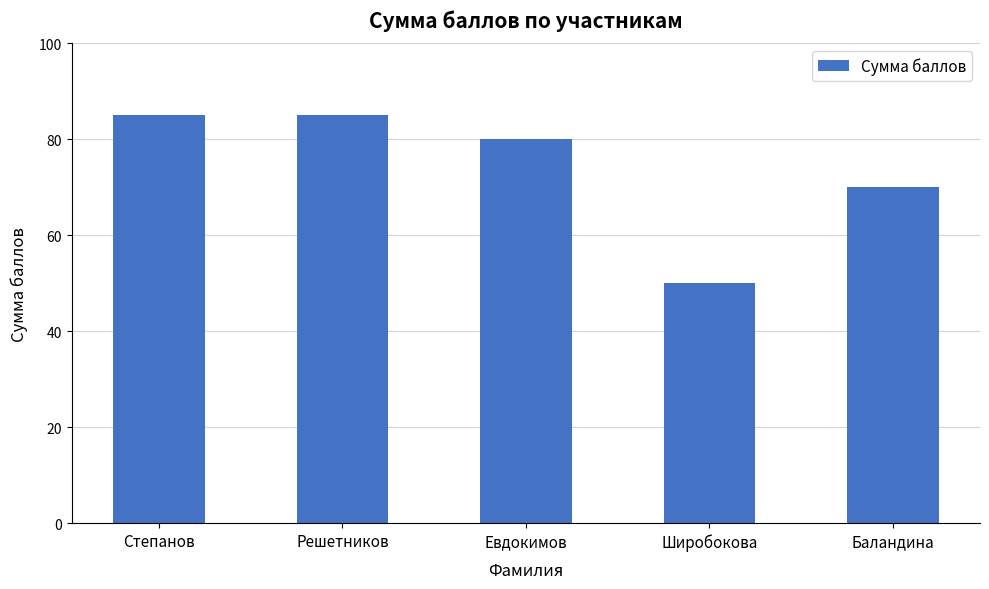

Does the chart contain stacked bars?

No